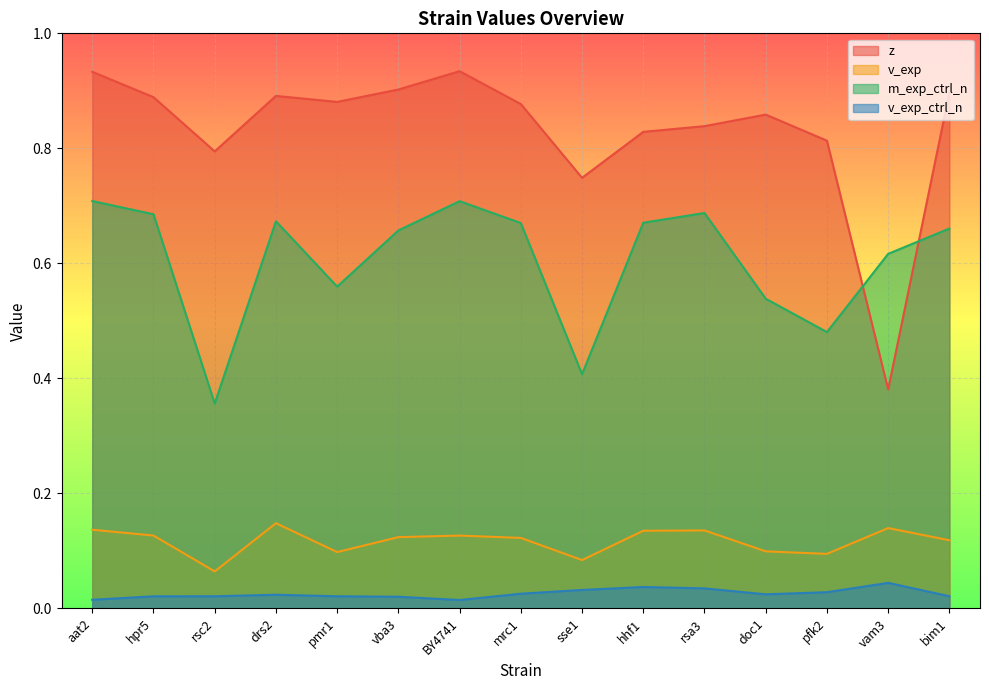

True or false: v_exp_ctrl_n and v_exp cross at least once.

False